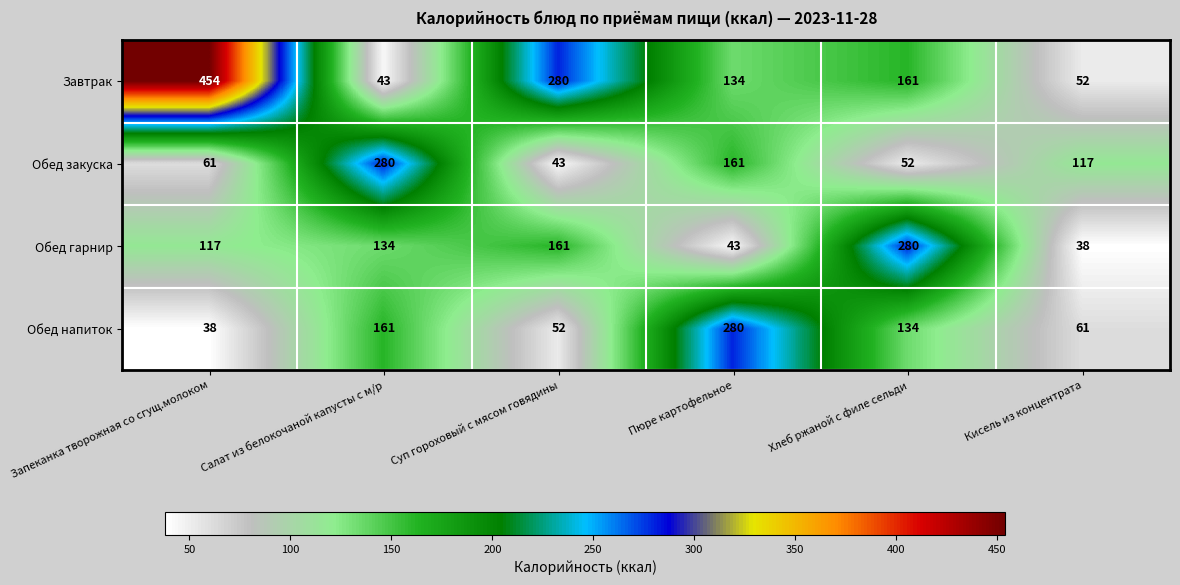

What is the difference between the Обед закуска values at Пюре картофельное and Кисель из концентрата?

44